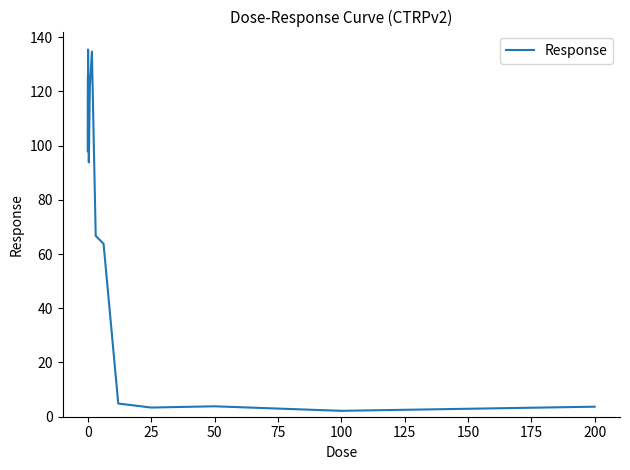

What is the maximum value shown in the chart?

135.4